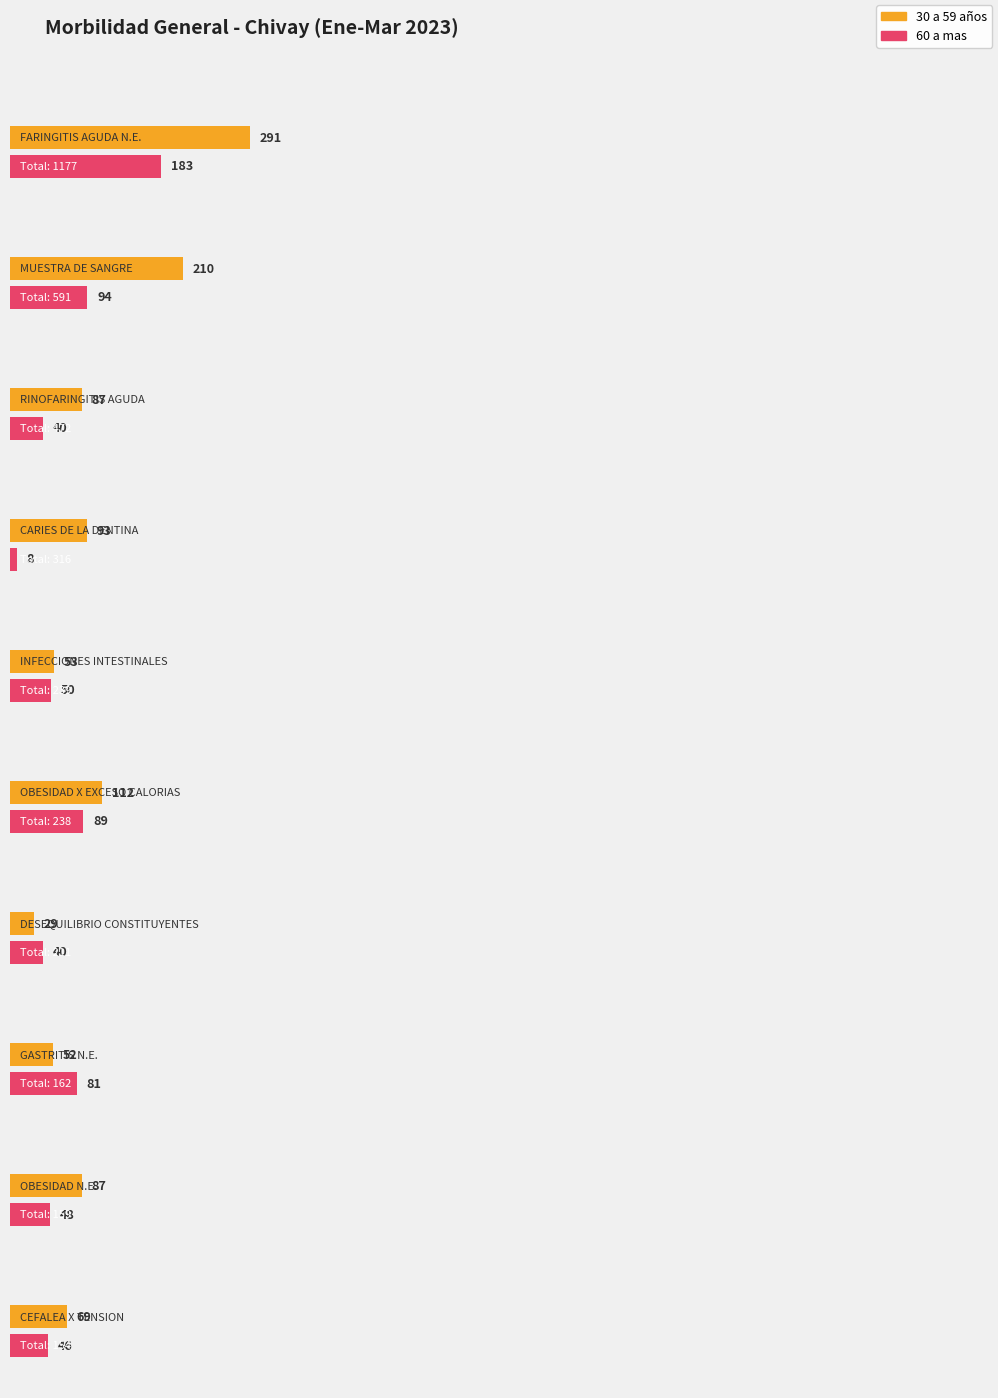

What is the difference between the highest and lowest values at FARINGITIS AGUDA NO ESPECIFICADA?

108